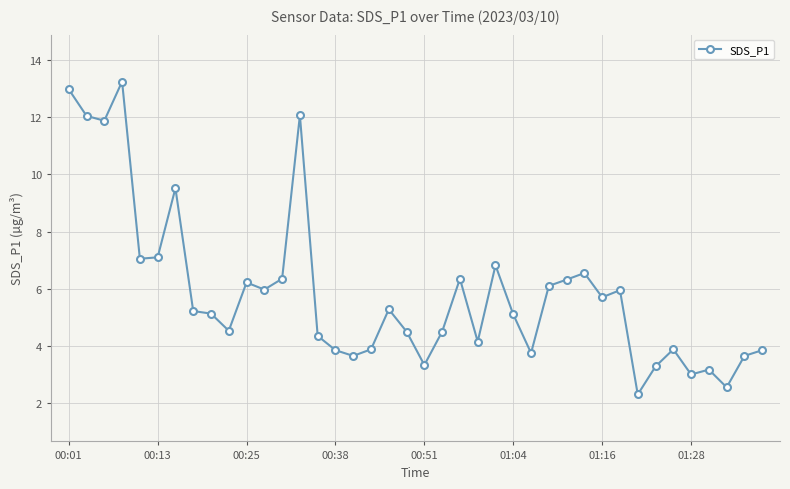

How many distinct data groups are displayed?

1